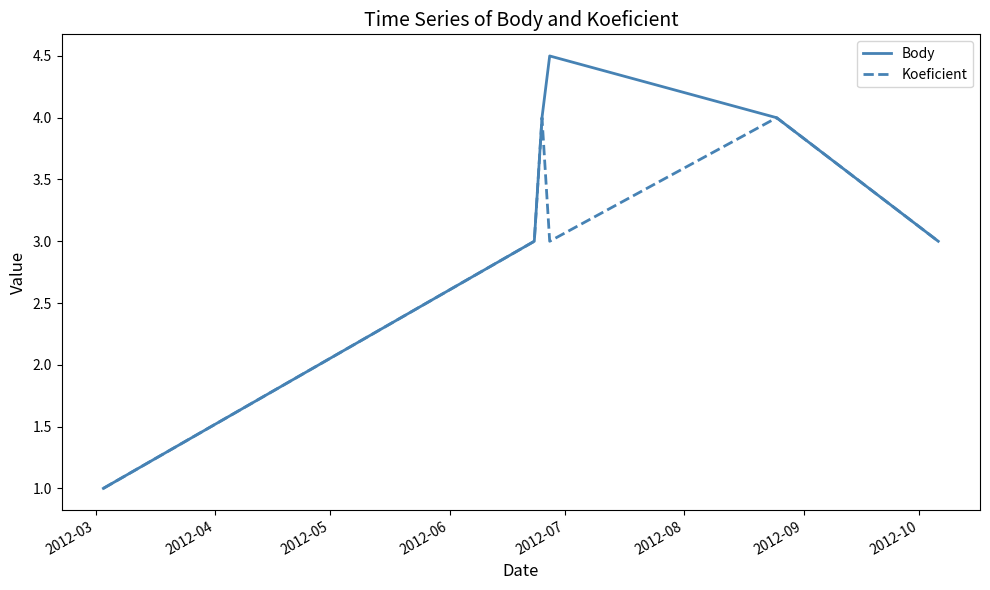

List the series in order of their peak value, highest first.

Body, Koeficient